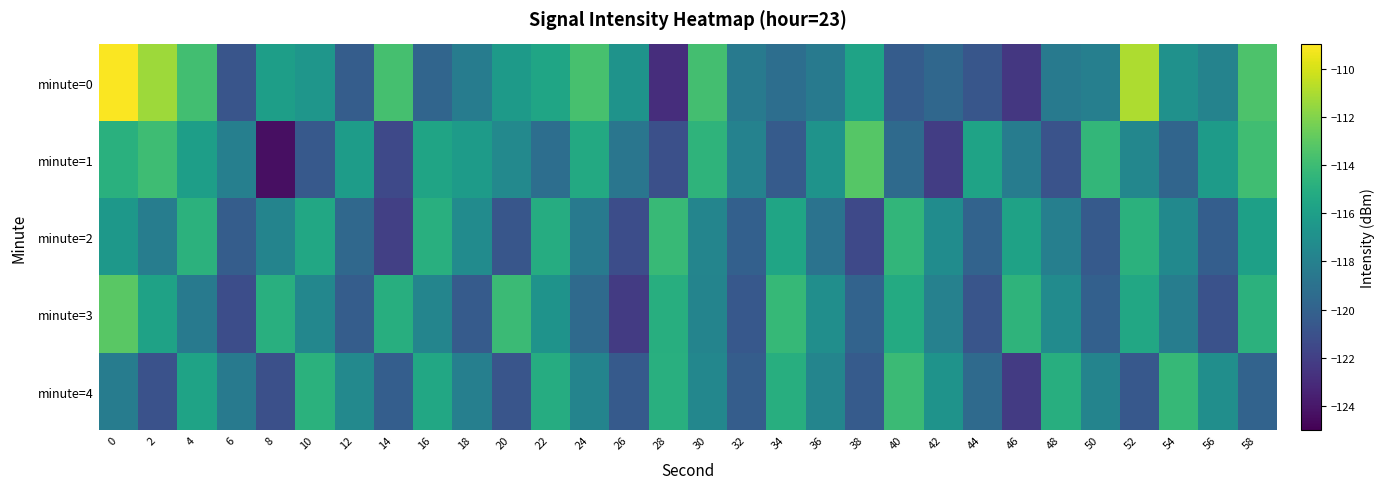

How many data points does each series have?

30